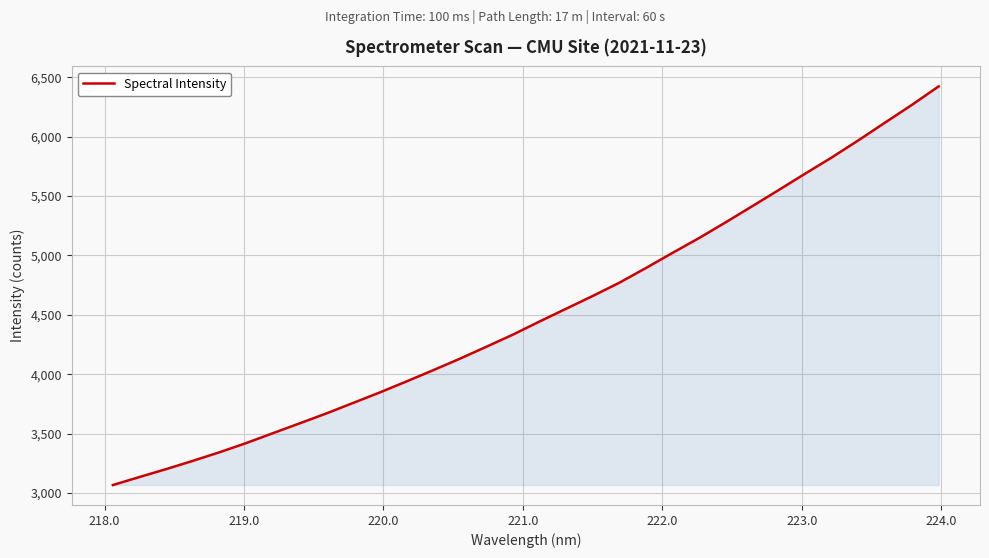

What is the difference between the maximum and minimum values?

3355.7